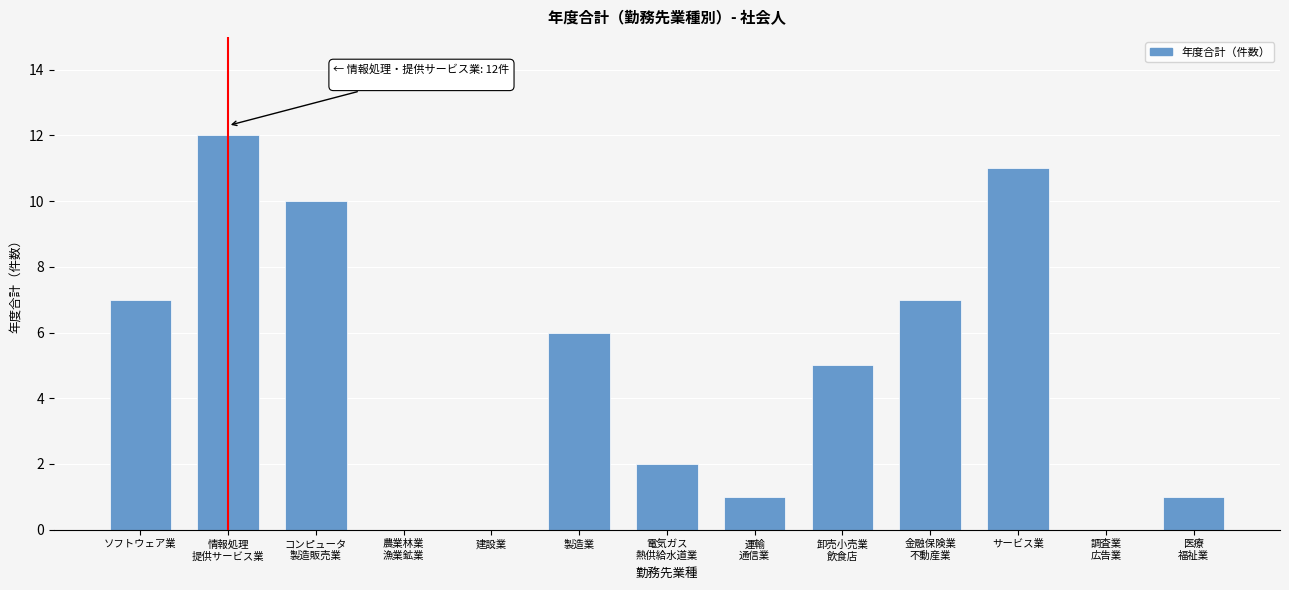

What is the sum of all values?

62